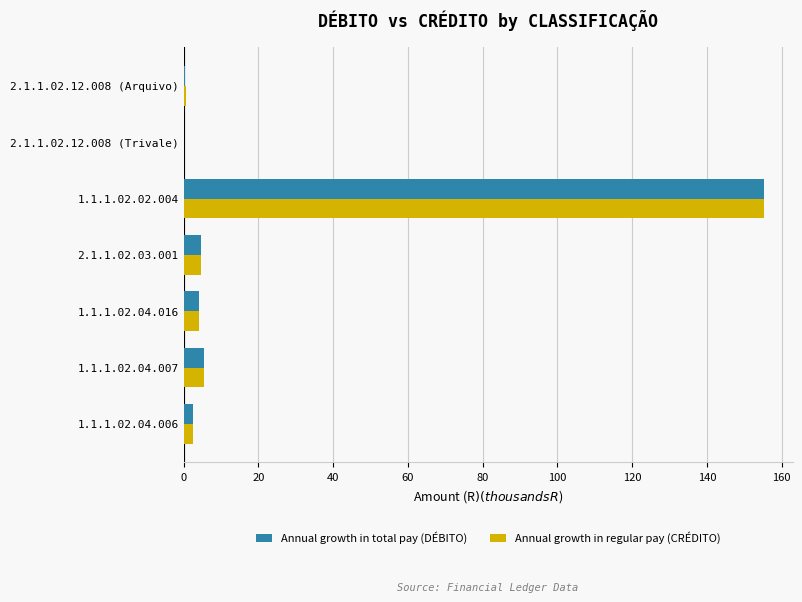

What is the sum of all Annual growth in total pay (DÉBITO) values?

172.2